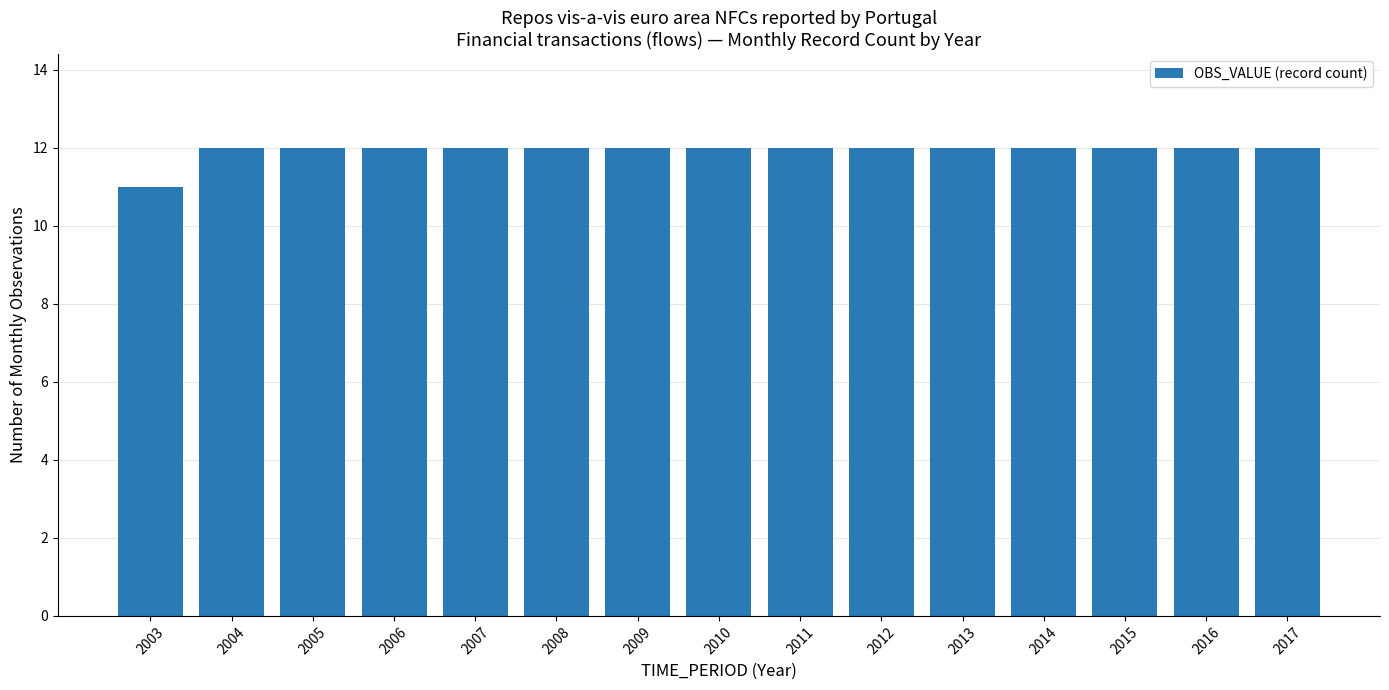

What is the ratio of the value at 2007 to the value at 2016?

1.0